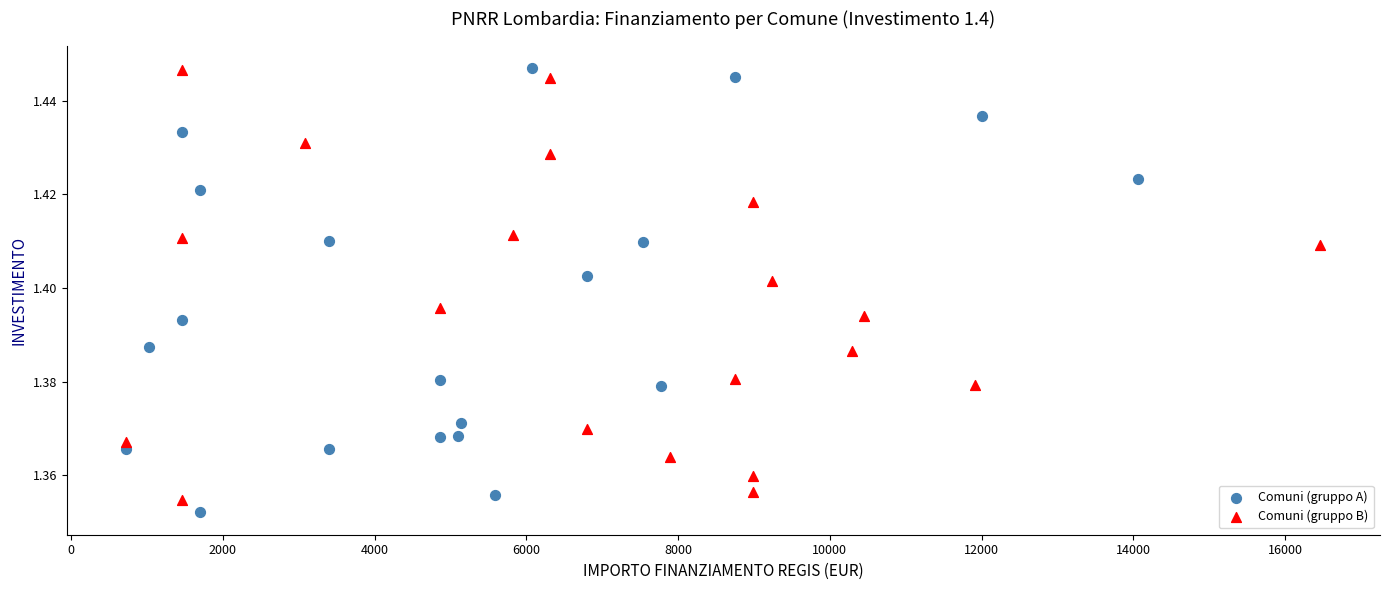

What are all the series names shown in the legend?

Comuni (gruppo A), Comuni (gruppo B)